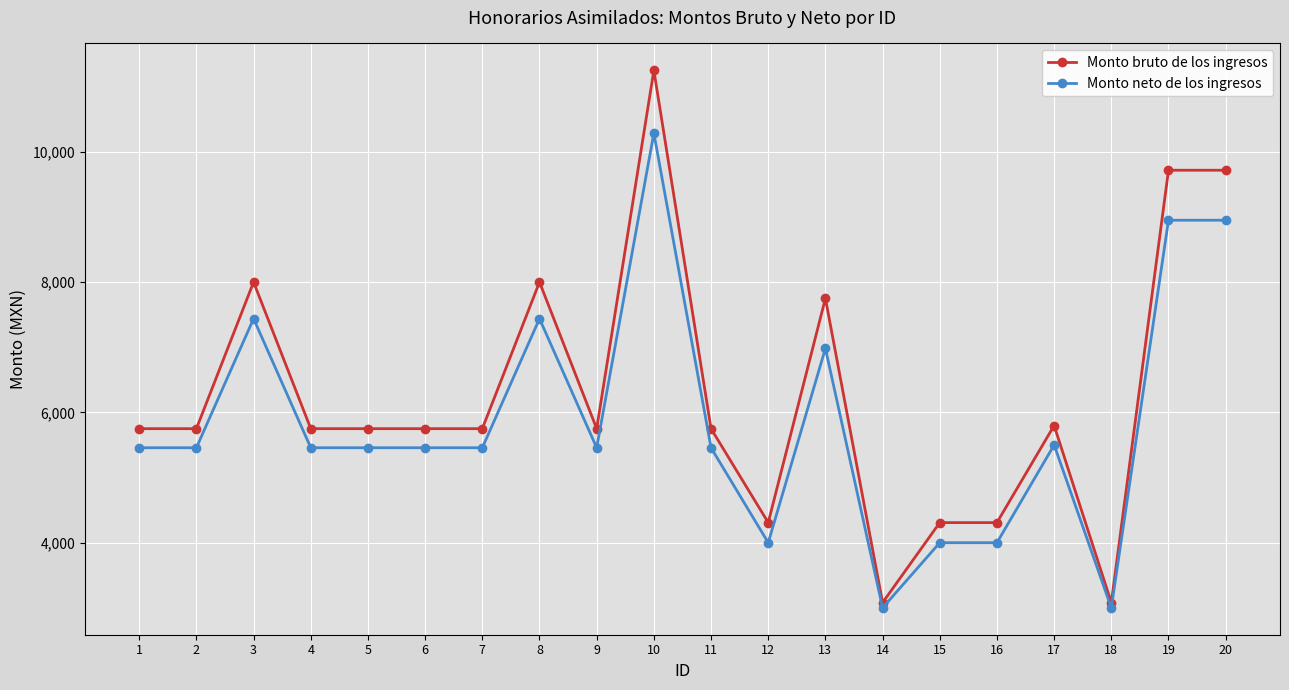

List the series in order of their overall mean, lowest first.

Monto neto de los ingresos, Monto bruto de los ingresos